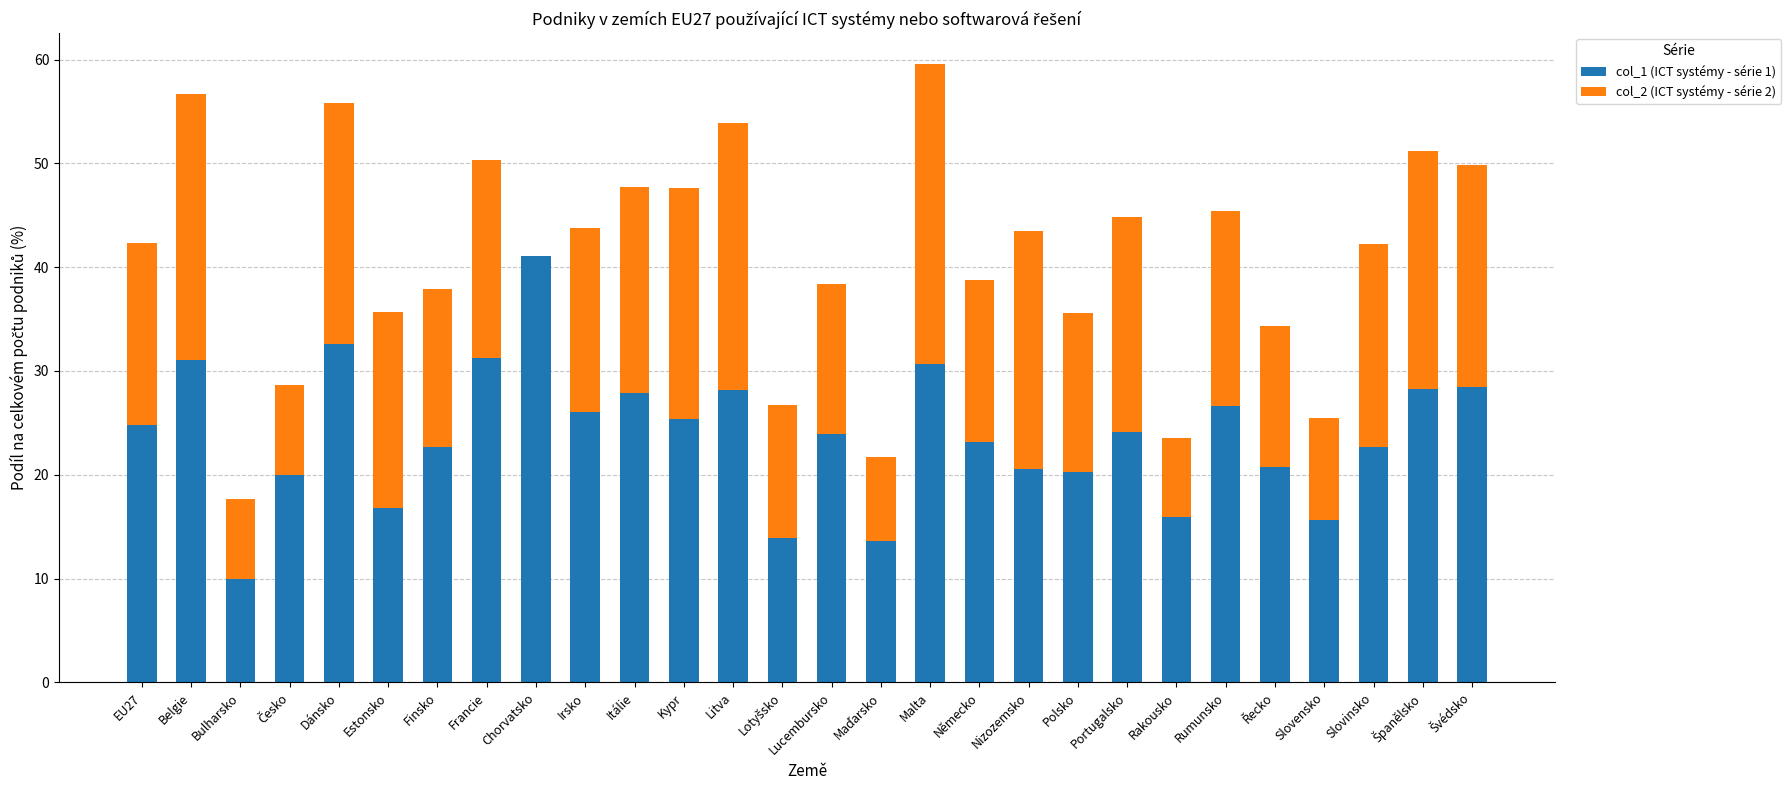

At which category is the sum across all series the highest?

Malta